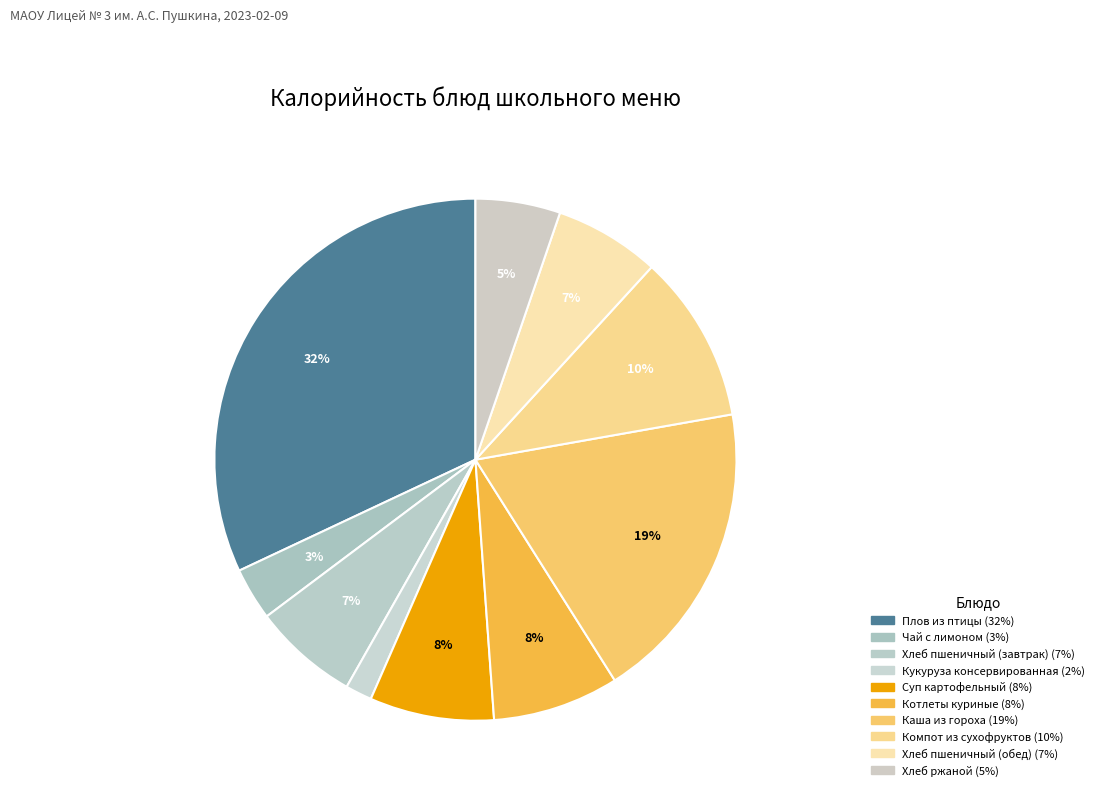

How many slices are in this pie chart?

10